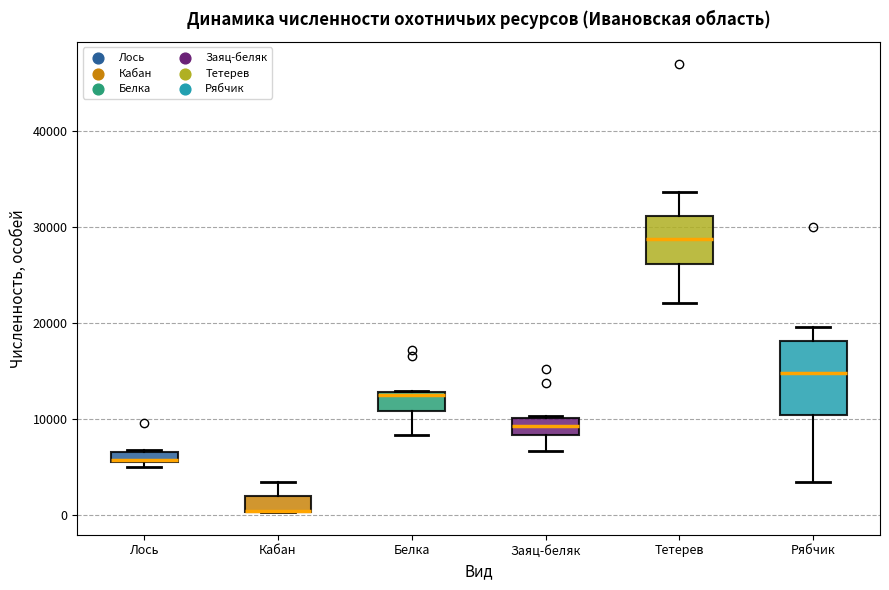

Comparing the boxes themselves (not the whiskers), which one is the tallest?

Рябчик